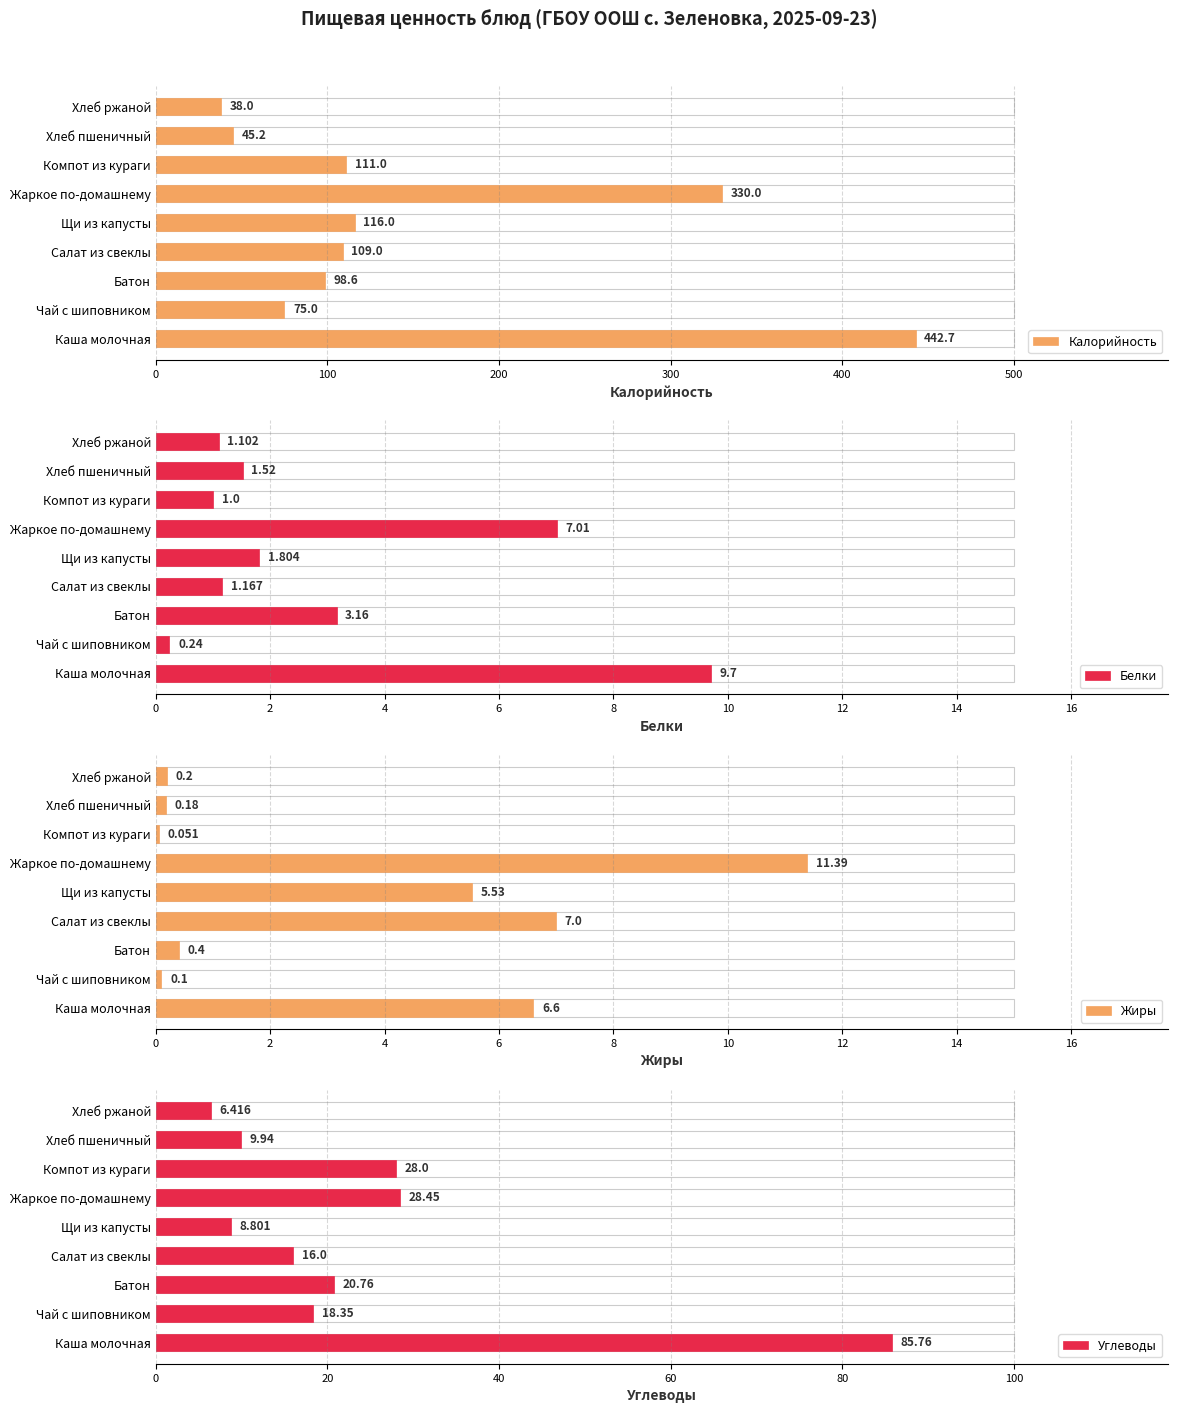

Which series has the largest total across all categories?

Калорийность